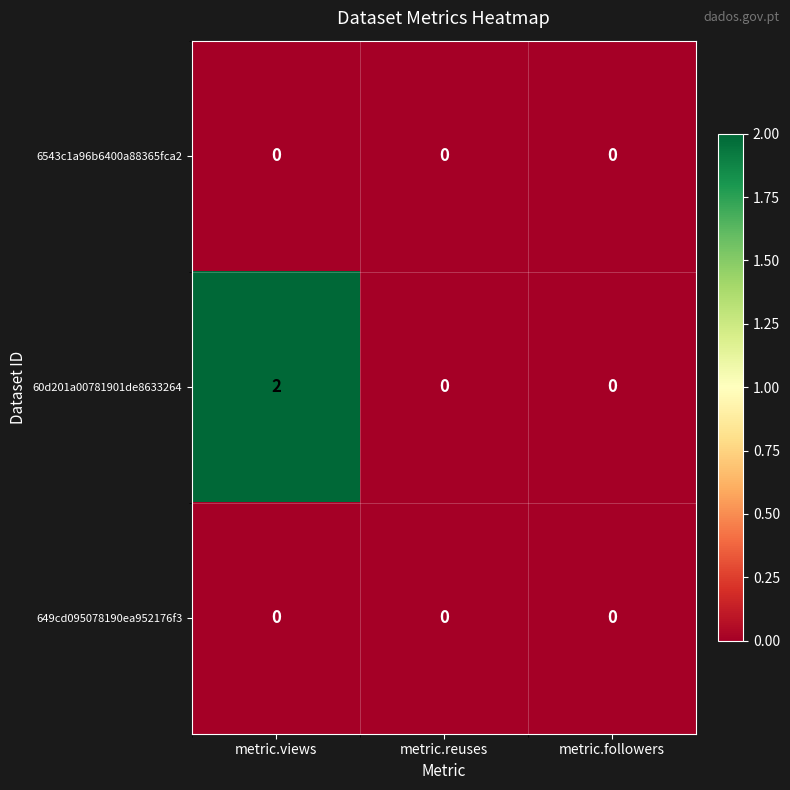

What is the total value across all series at metric.views?

2